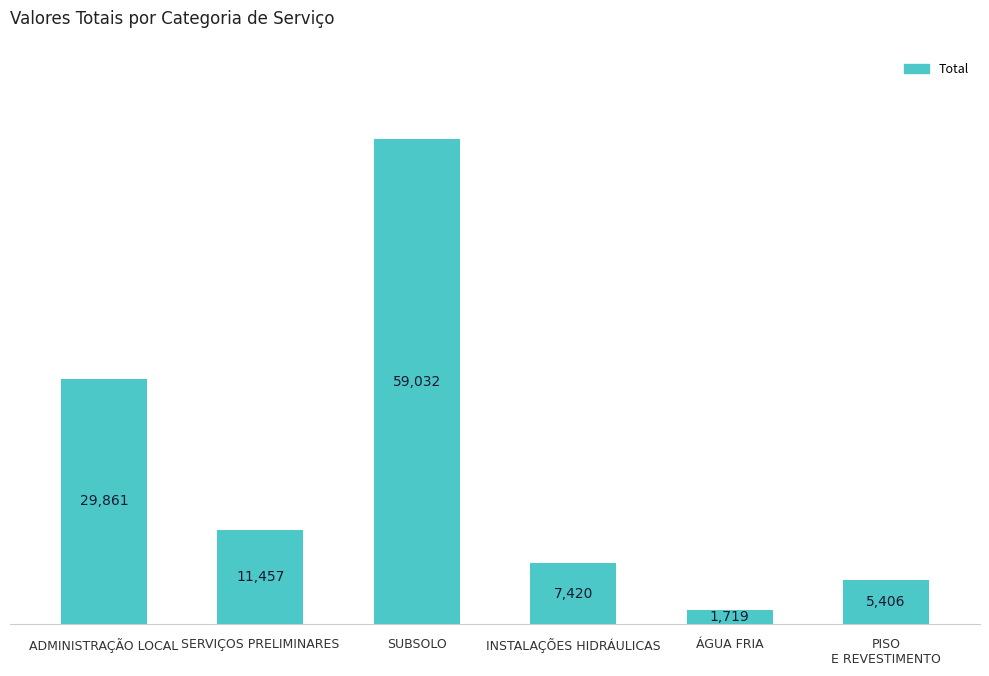

Is it true that the value at SUBSOLO is 93543.2?

False